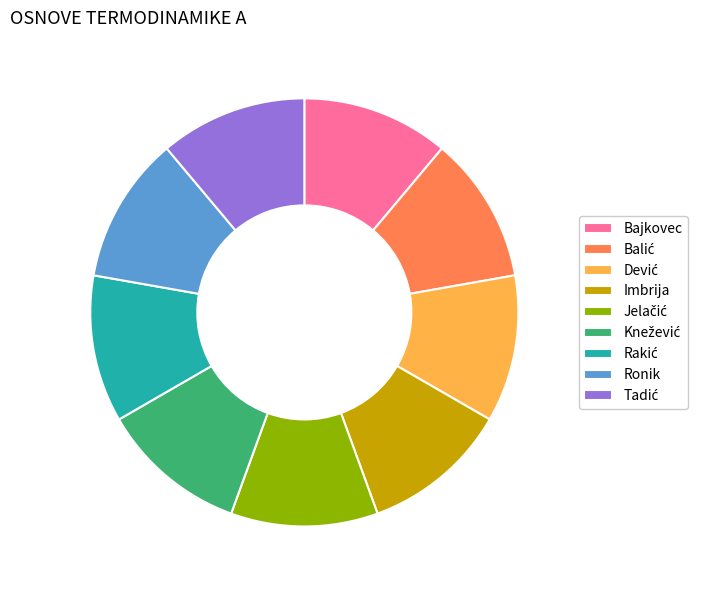

Is there a majority slice in this chart?

No